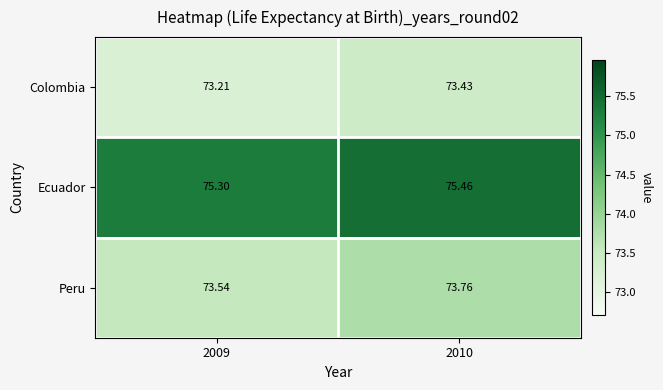

Rank the series by their maximum value, from lowest to highest.

Colombia, Peru, Ecuador